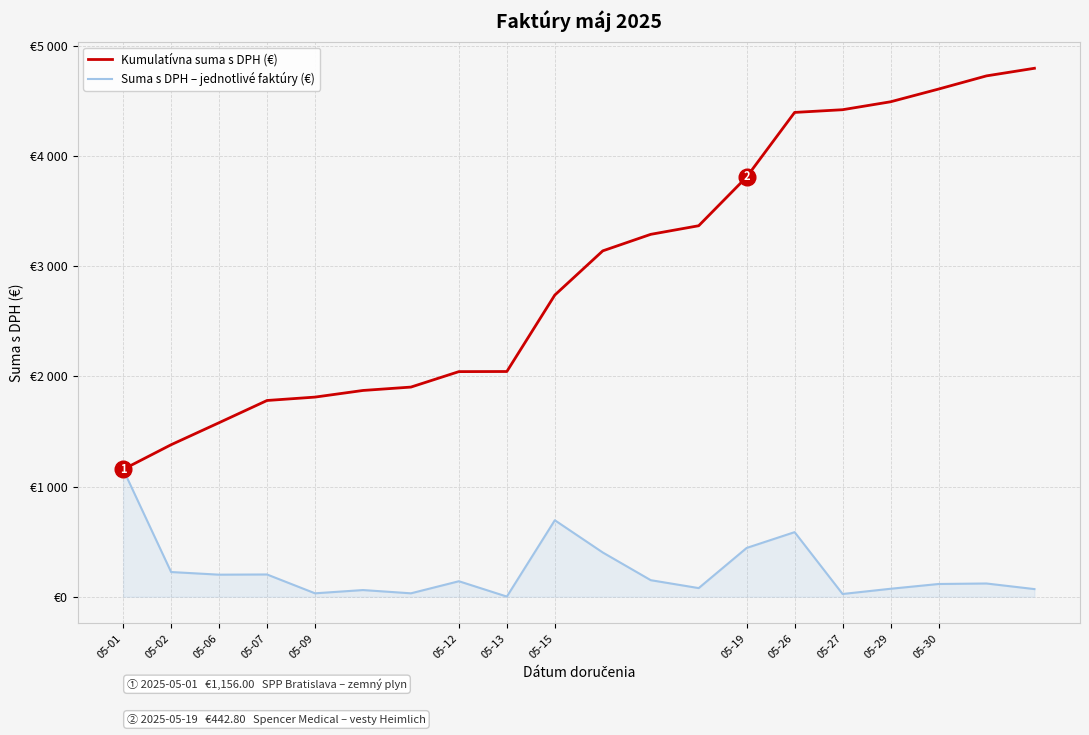

Which category has the lowest value in the Kumulatívna suma s DPH (€) series?

05-01